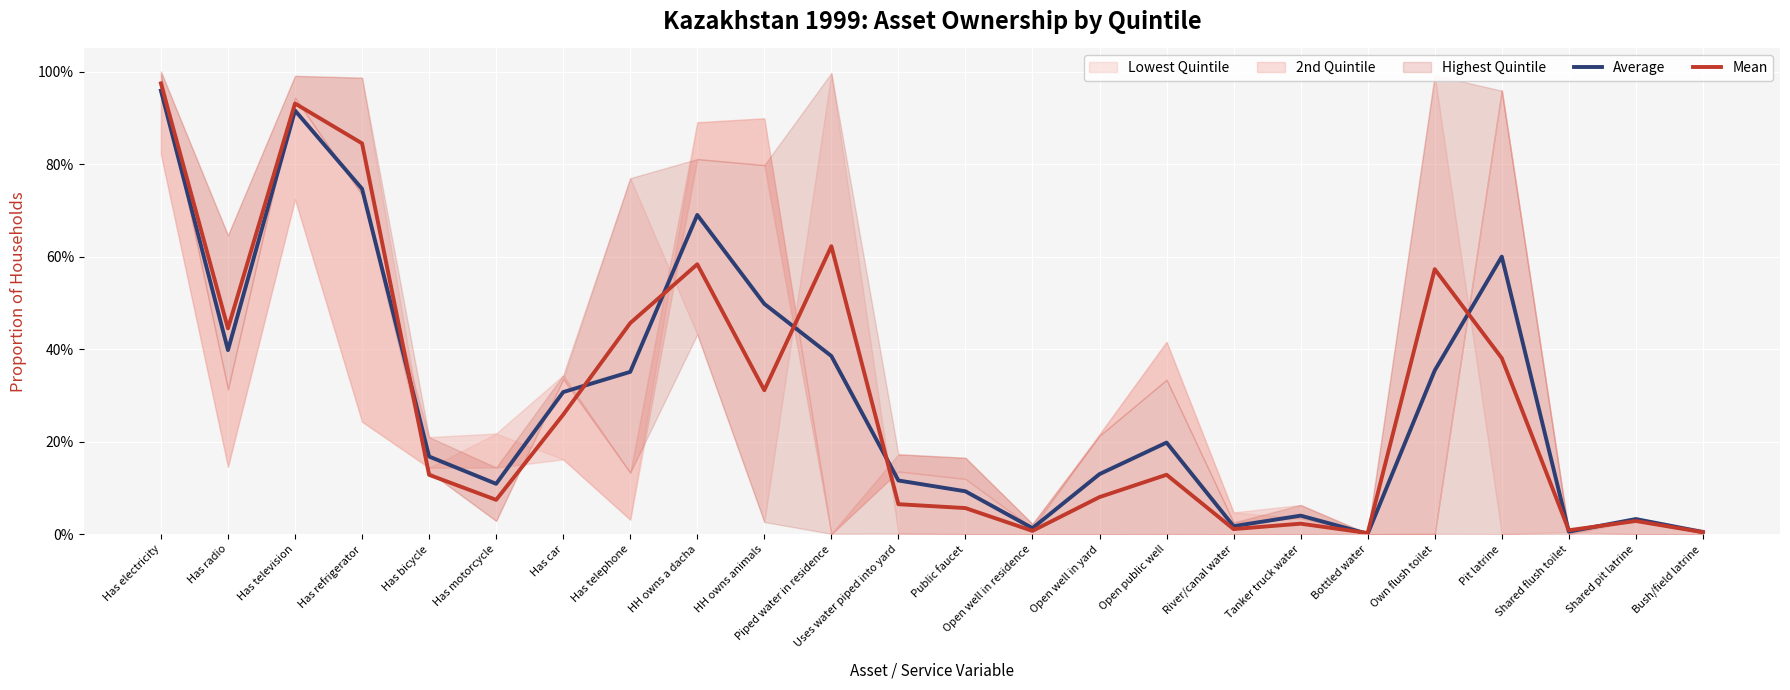

In Mean, how many points are higher than both neighbors (excluding endpoints)?

7